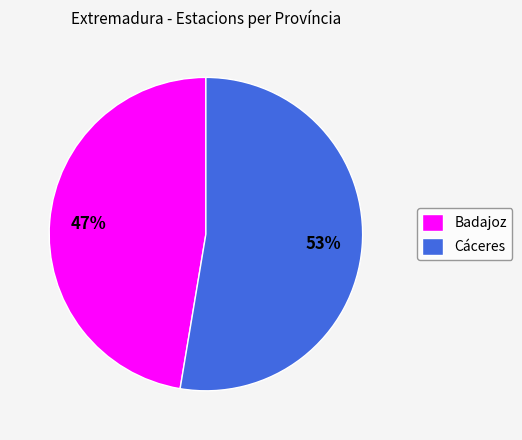

Which category has the biggest portion of the pie?

Cáceres